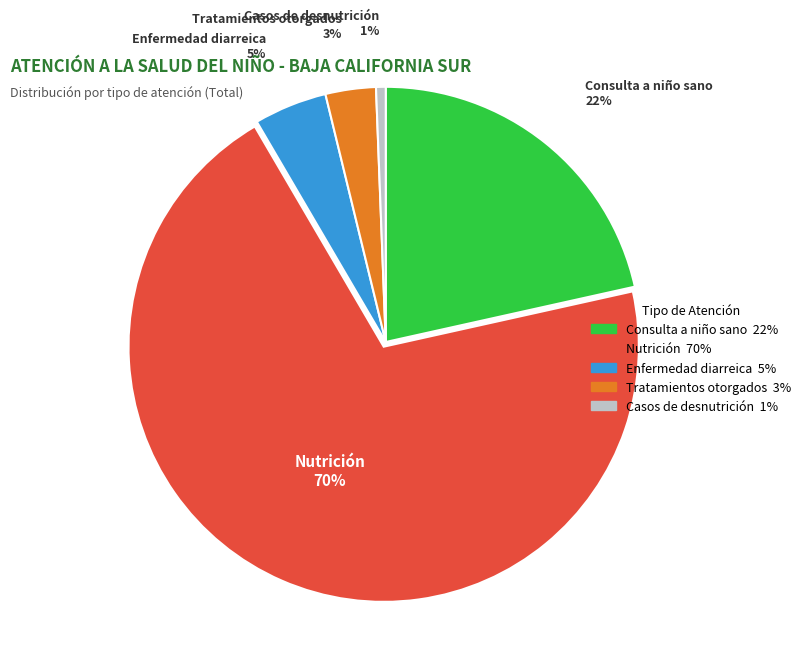

Rank the categories by value from lowest to highest.

Casos de desnutrición, Tratamientos otorgados, Enfermedad diarreica, Consulta a niño sano, Nutrición